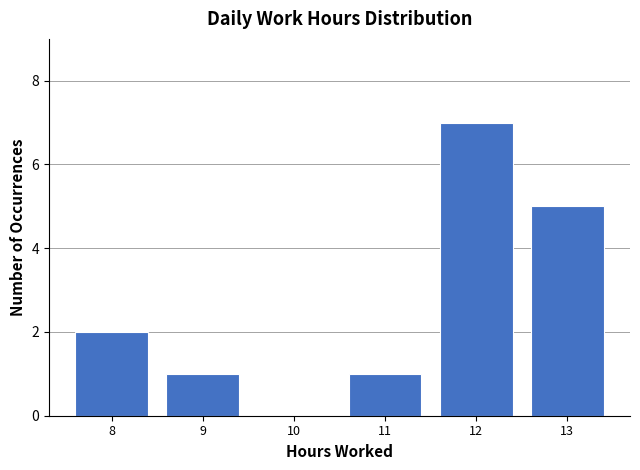

Reading right to left, transcribe all the data shown in this chart.

13=5	12=7	11=1	10=0	9=1	8=2